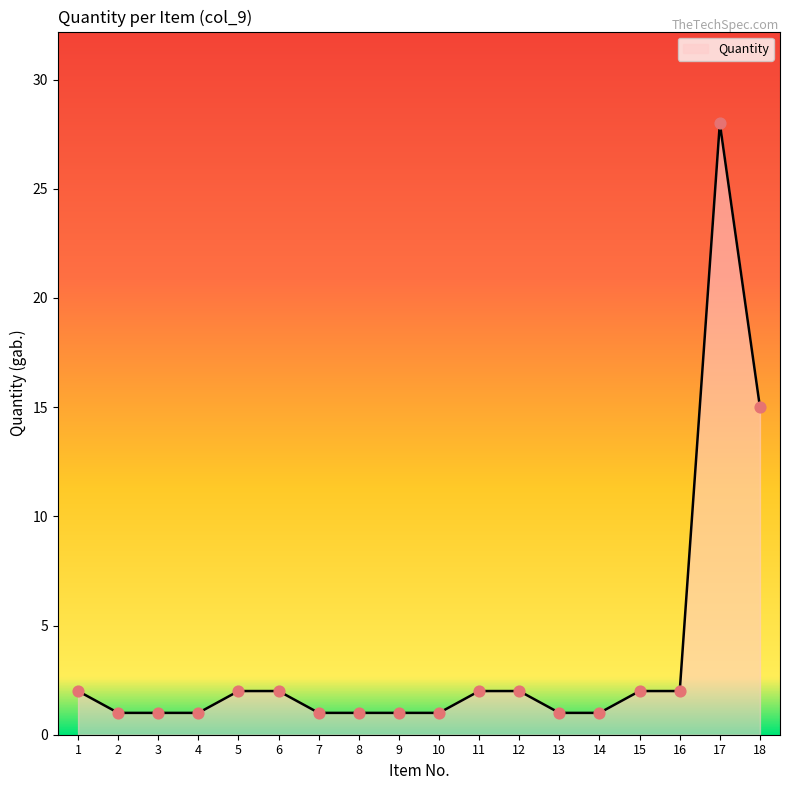

What is the ratio of the value at 17 to the value at 3?

28.0